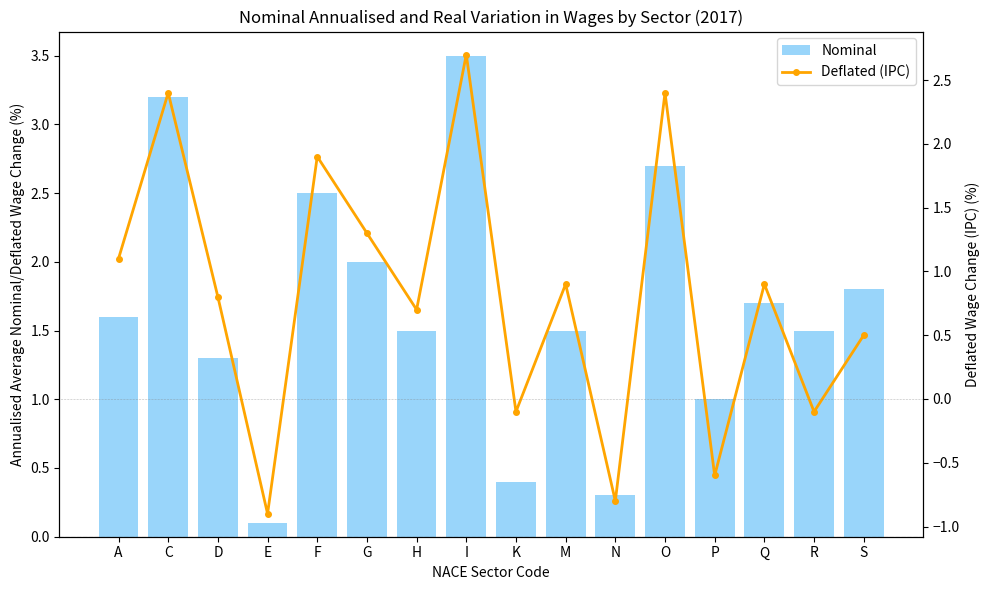

At which label does Nominal reach its peak?

I